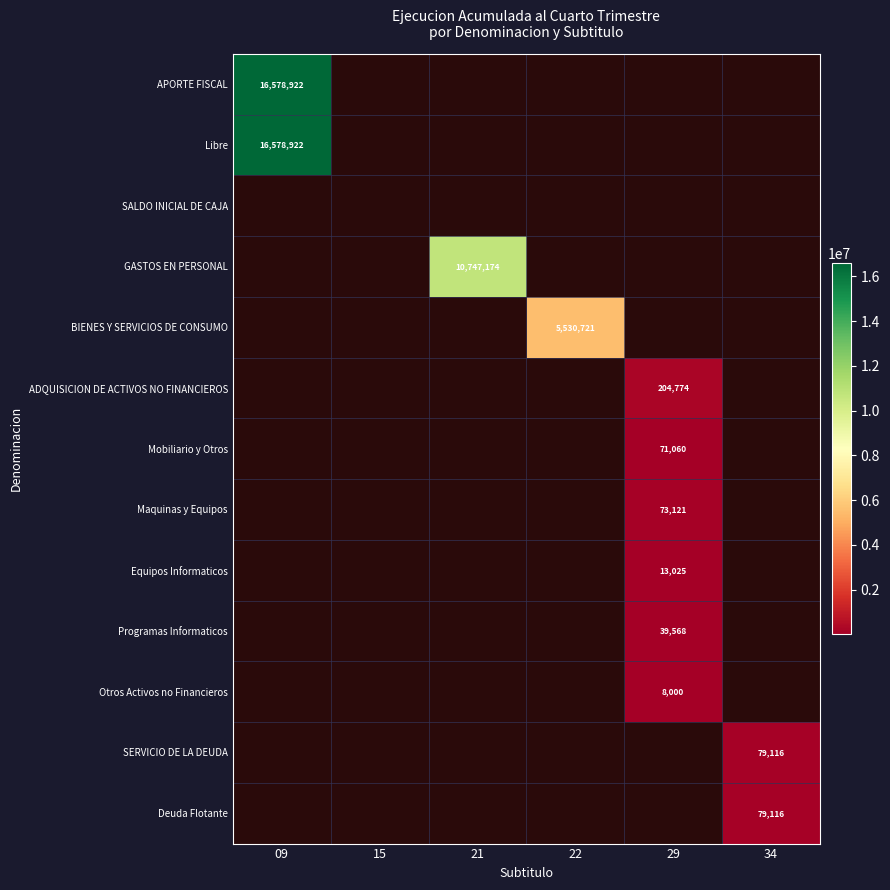

How many data points does each series have?

6